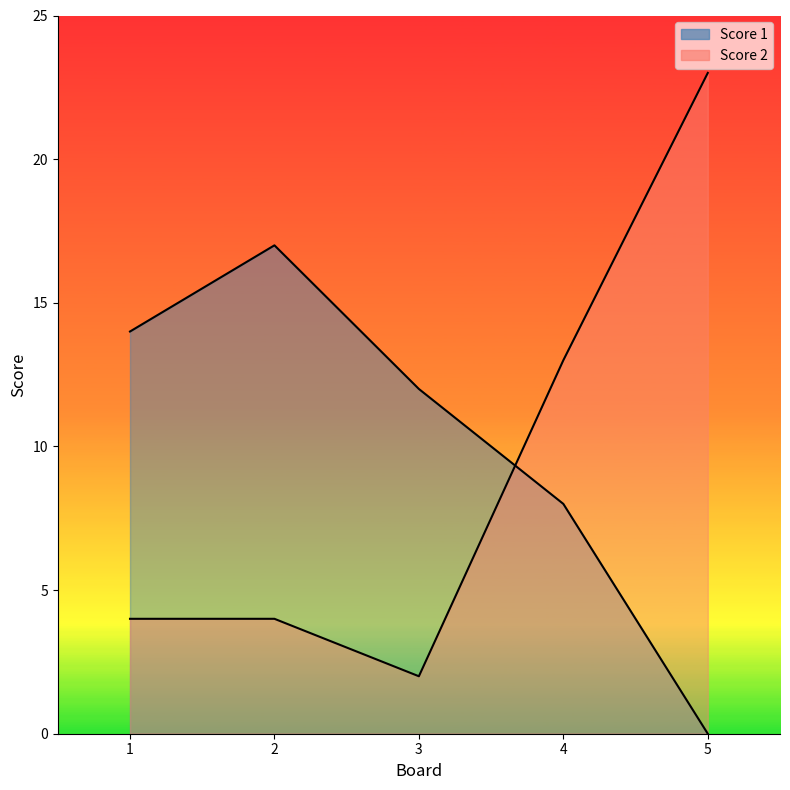

Reading left to right, extract all data points from this chart.

Score 1: 1=14	2=17	3=12	4=8	5=0
Score 2: 1=4	2=4	3=2	4=13	5=23